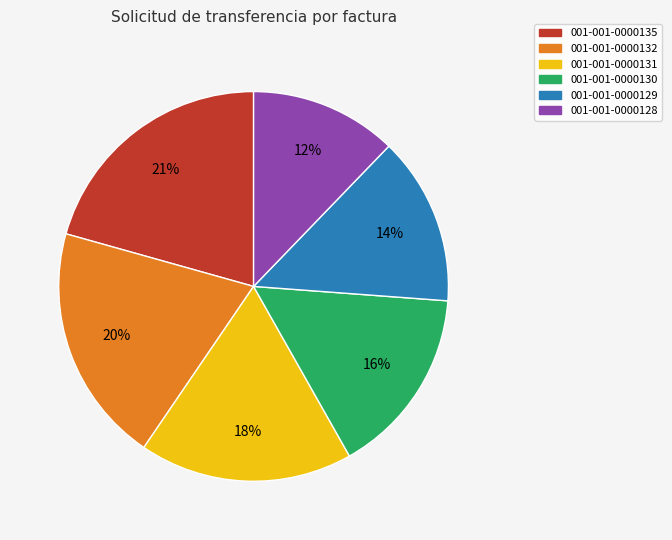

Do 001-001-0000129 and 001-001-0000130 together represent more than half of the pie?

No